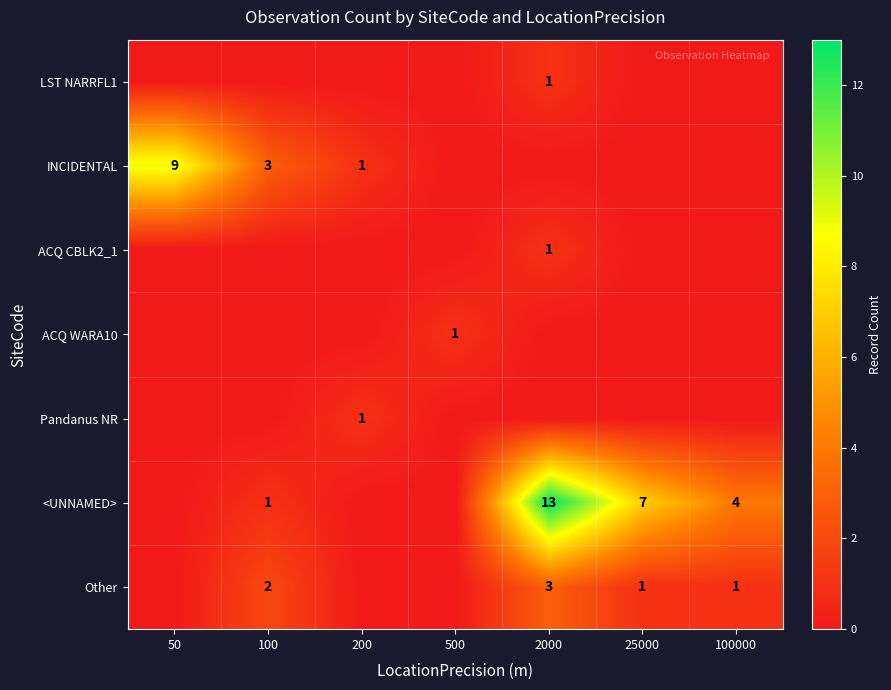

Is the value of <UNNAMED> at 100000 greater than the value of Other at 100000?

Yes